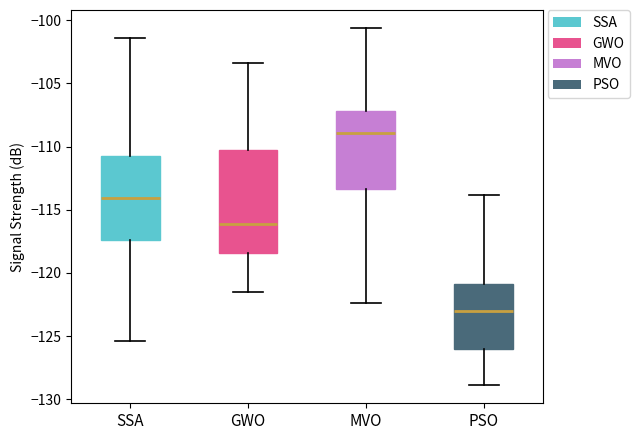

Which box is the tallest, from its lower edge to its upper edge?

GWO